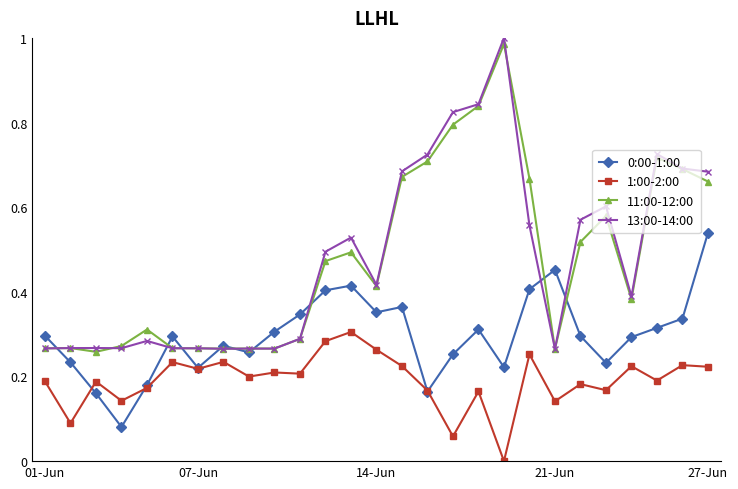

True or false: 1:00-2:00 and 13:00-14:00 intersect in this chart.

False